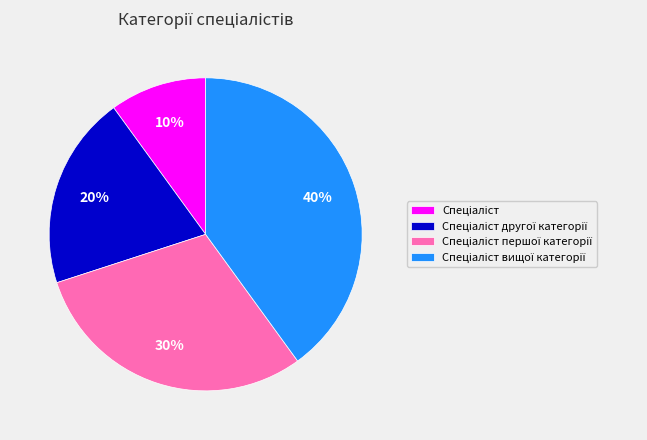

Is there any slice that represents more than half of the pie?

No